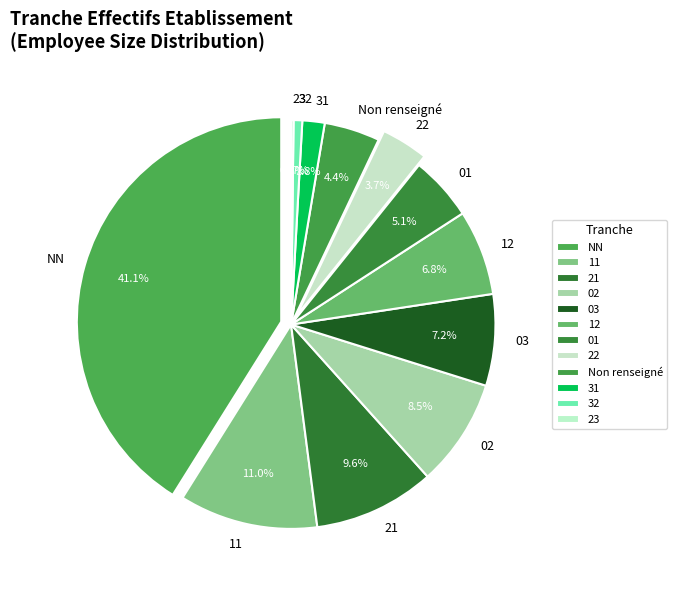

Count the number of slices in the pie.

12